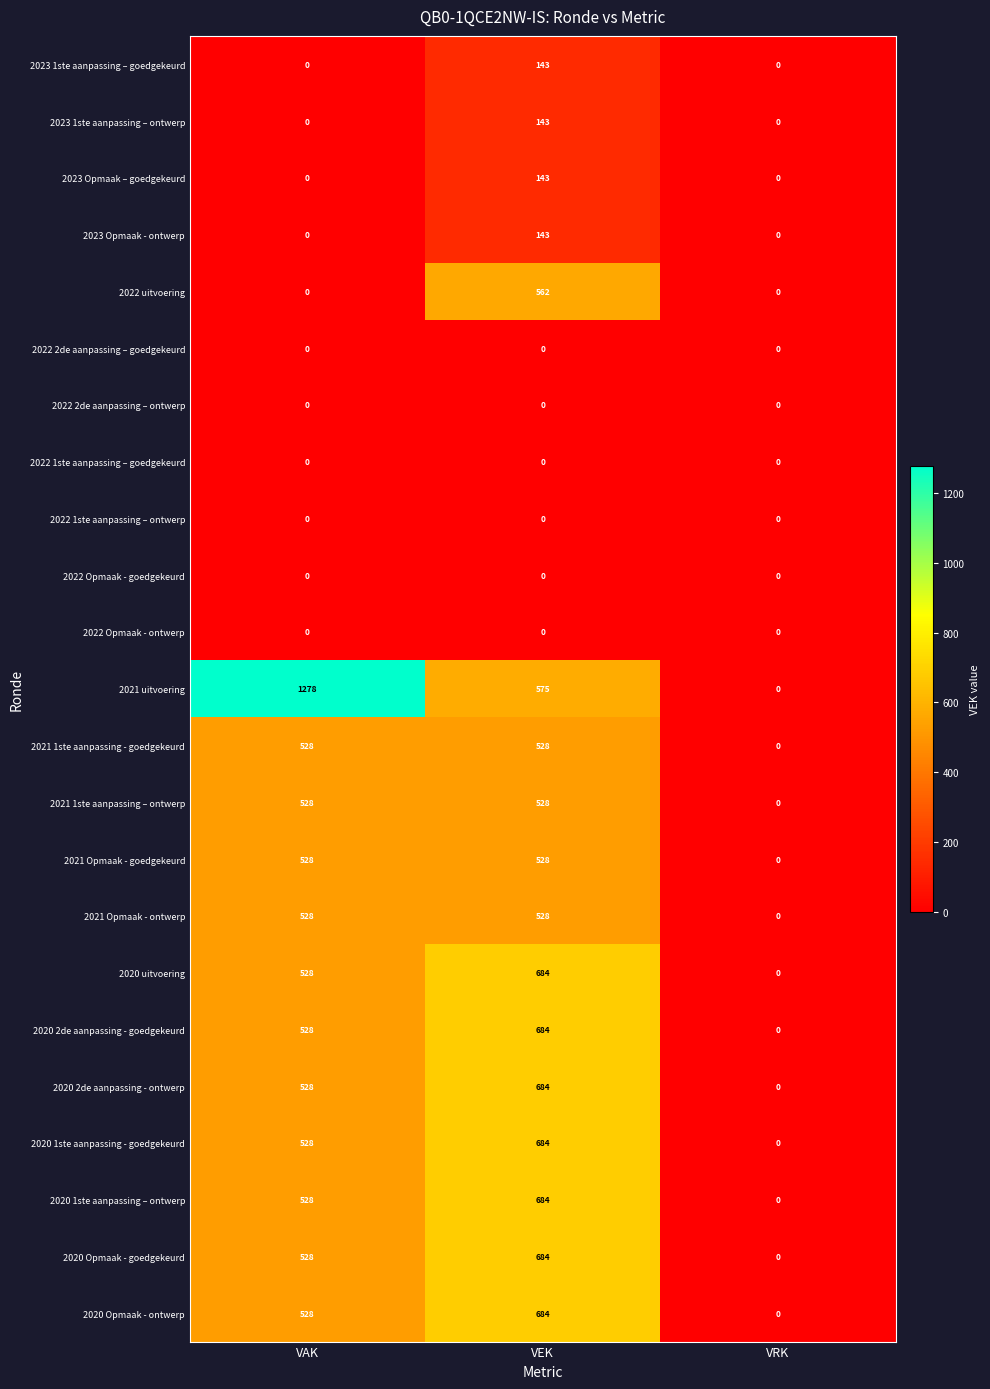

At which label does 2023 1ste aanpassing – ontwerp reach its peak?

VEK